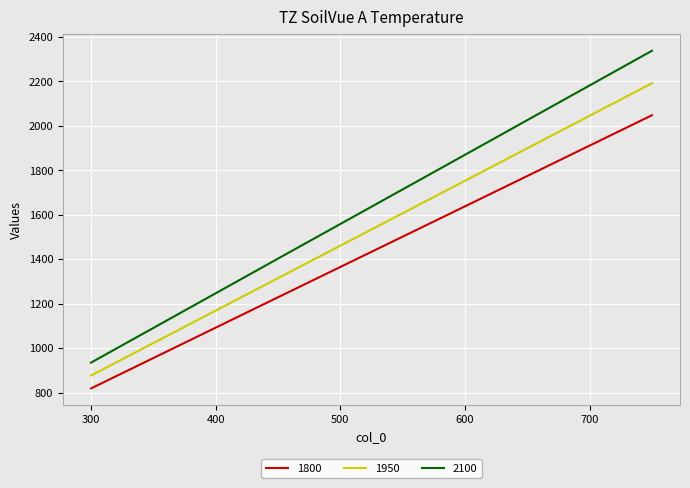

What is the maximum value for 1800?

2048